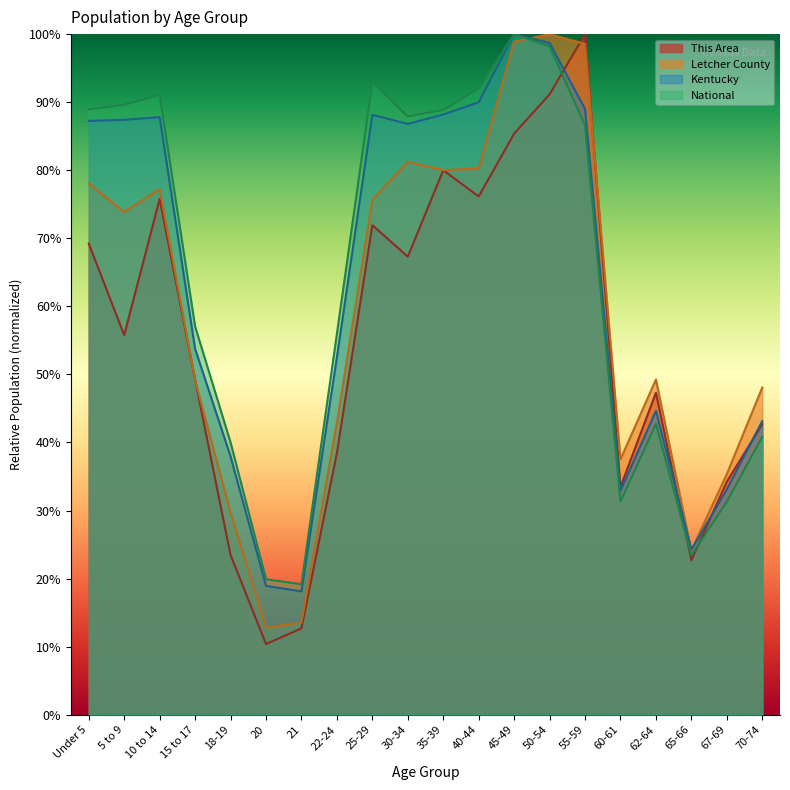

True or false: Kentucky has more than 2 interior local peaks.

True